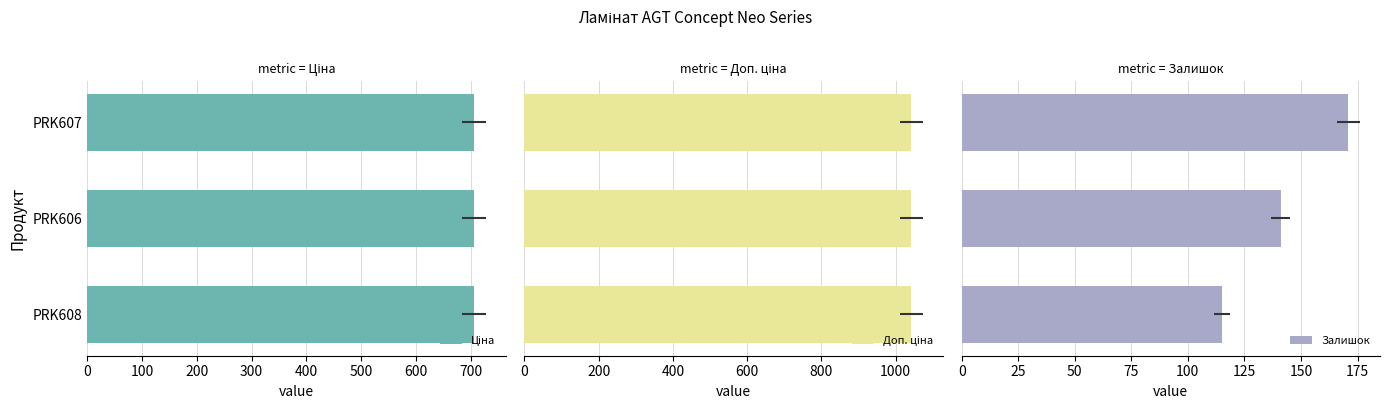

What is the value of the Залишок bar at the 2nd from the left?

141.0